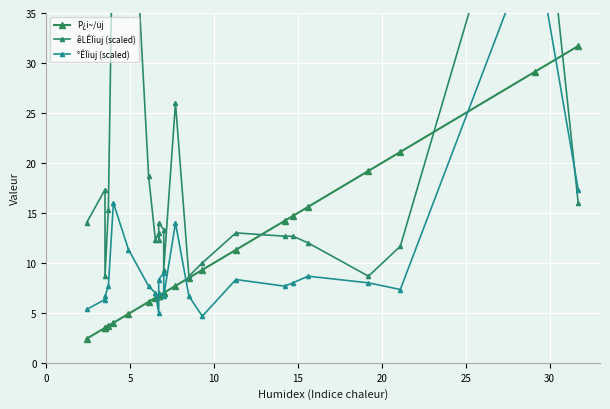

True or false: °ÊÏiuj (scaled) has more than 1 points higher than both neighbors.

True